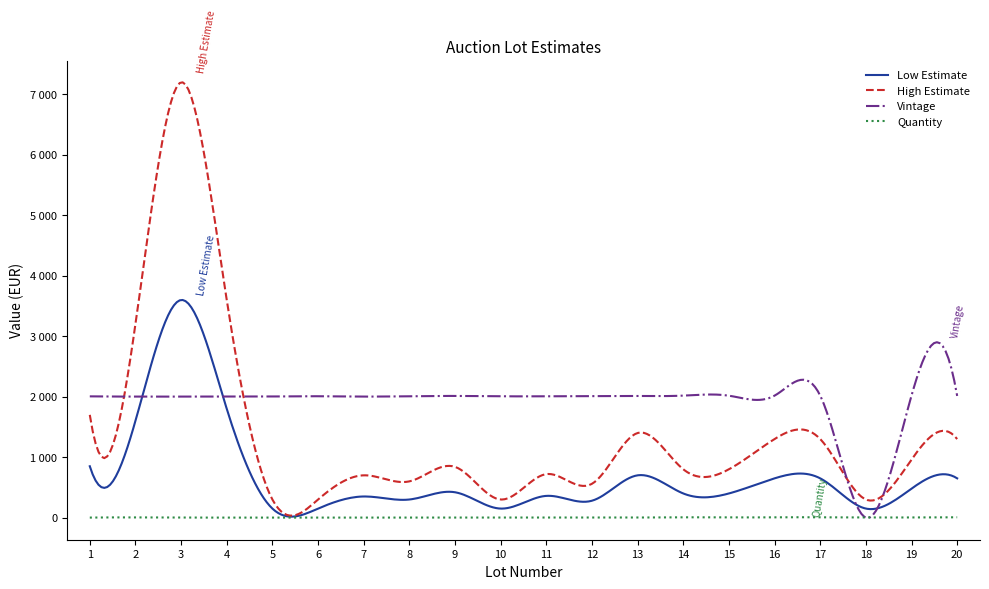

What are all the series names shown in the legend?

Low Estimate, High Estimate, Vintage, Quantity